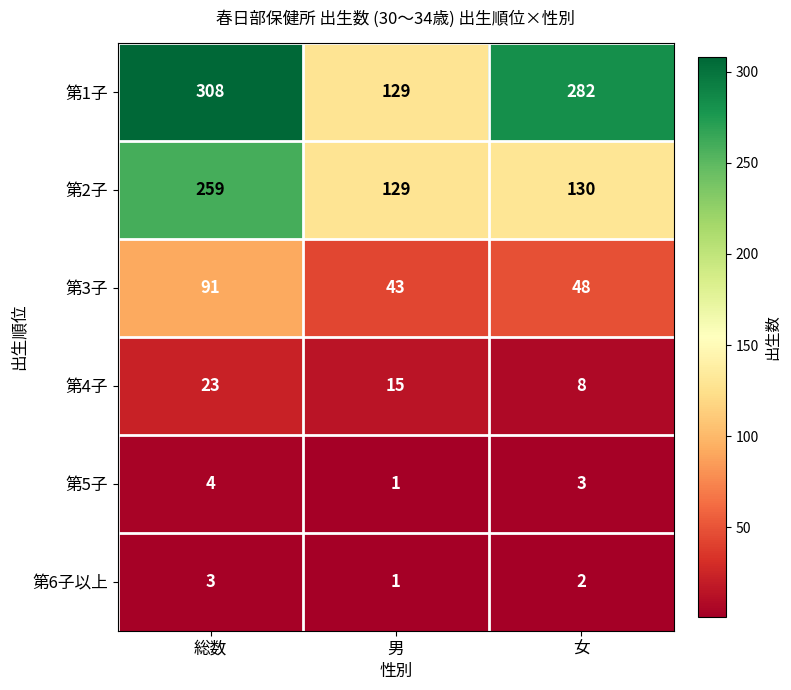

Is it true that 第2子 equals 129 at 男?

True